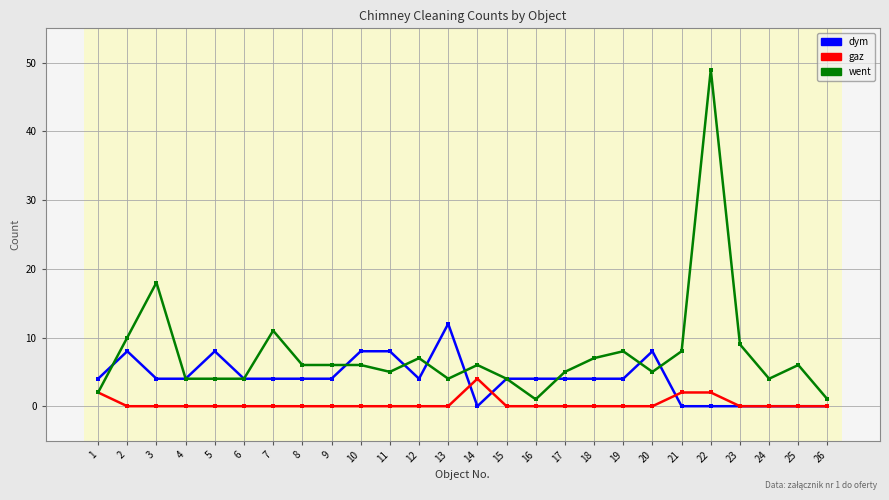

Reading left to right, list all the values displayed in this chart.

dym: 1=4	2=8	3=4	4=4	5=8	6=4	7=4	8=4	9=4	10=8	11=8	12=4	13=12	14=0	15=4	16=4	17=4	18=4	19=4	20=8	21=0	22=0	23=0	24=0	25=0	26=0
gaz: 1=2	2=0	3=0	4=0	5=0	6=0	7=0	8=0	9=0	10=0	11=0	12=0	13=0	14=4	15=0	16=0	17=0	18=0	19=0	20=0	21=2	22=2	23=0	24=0	25=0	26=0
went: 1=2	2=10	3=18	4=4	5=4	6=4	7=11	8=6	9=6	10=6	11=5	12=7	13=4	14=6	15=4	16=1	17=5	18=7	19=8	20=5	21=8	22=49	23=9	24=4	25=6	26=1